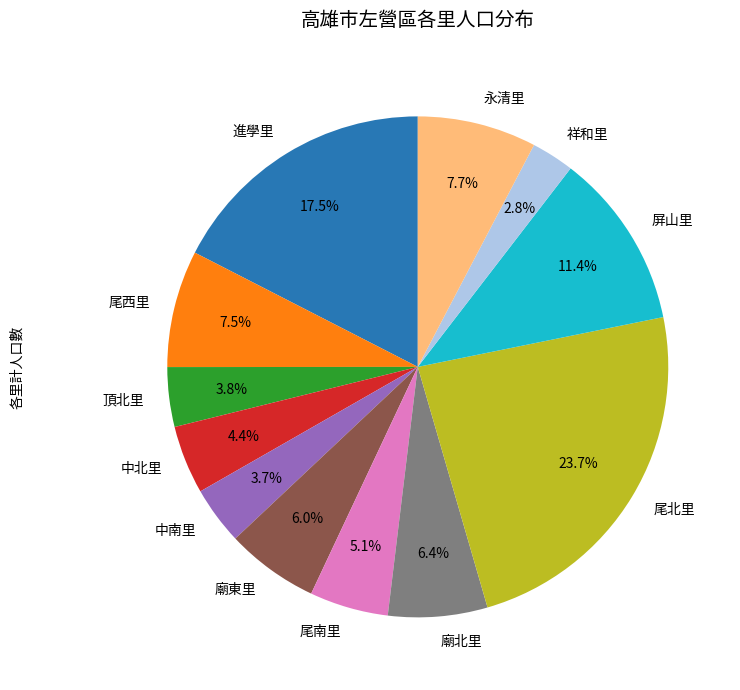

What percentage is the 廟北里 slice, to the nearest percent?

6%